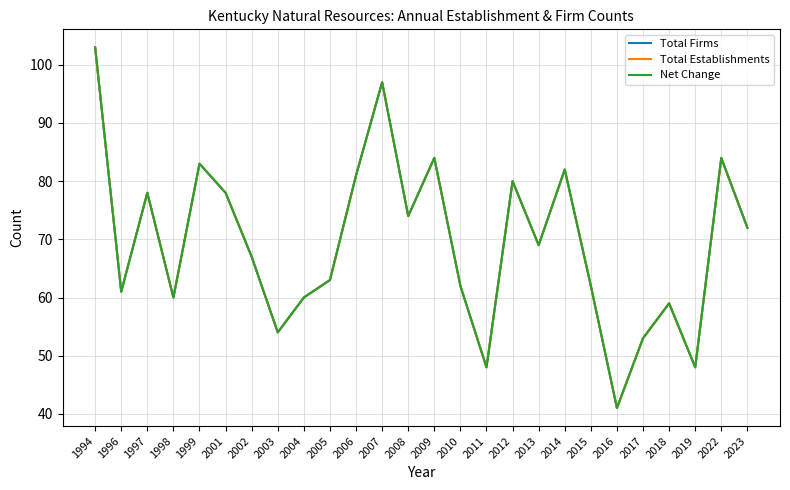

True or false: Total Establishments and Total Firms intersect in this chart.

False